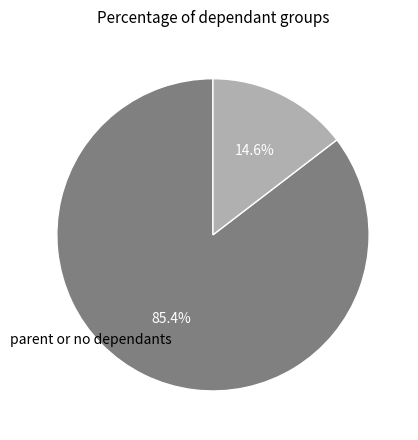

How many segments does this pie chart have?

2